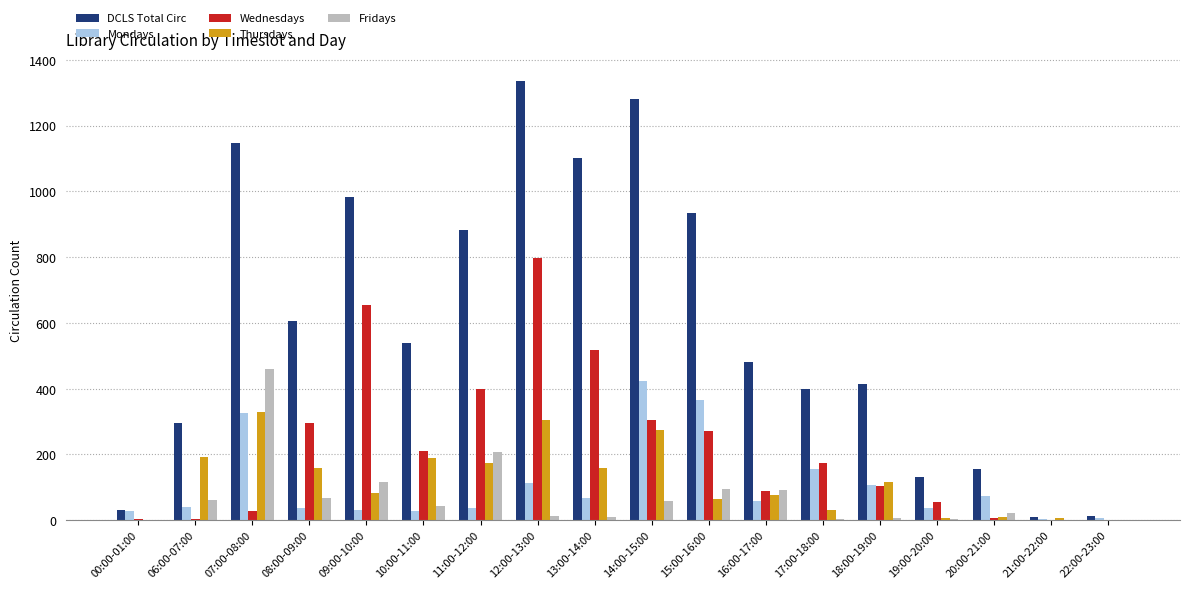

What is the sum of all Fridays values?

1261